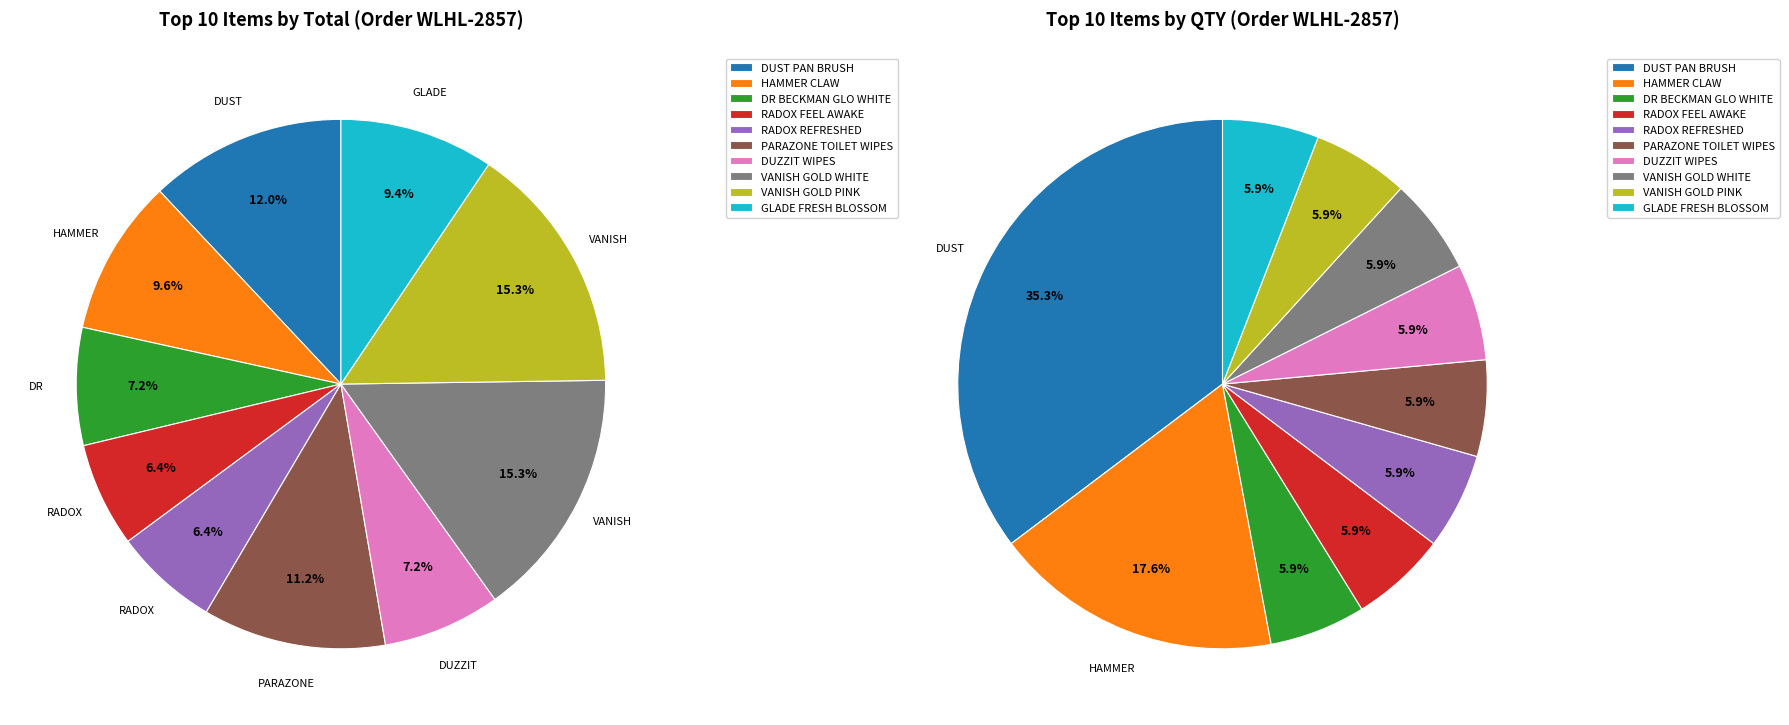

To the nearest percent, what percentage of the pie is RADOX SHOWER REFRESHED?

6%